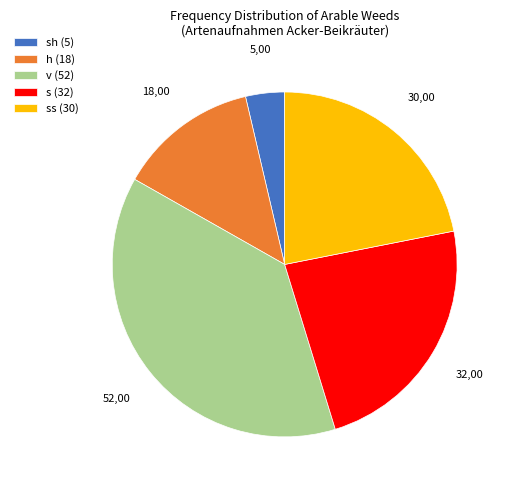

Approximately how many times larger is the value at h (18) compared to s (32)?

0.6